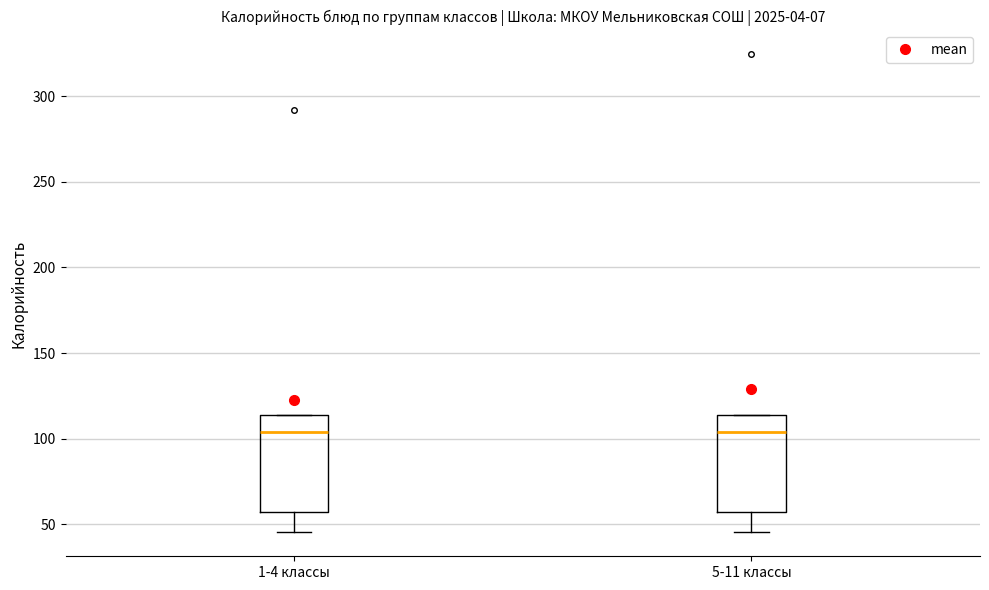

Reading left to right, read every box against the y-axis: the position of its median line, the range the box covers, and the ends of its whiskers. The values are not printed on the chart, so give them approximately, as read against the axis.

1-4 классы: median 105, box 55 to 115, whiskers 45 to 115
5-11 классы: median 105, box 55 to 115, whiskers 45 to 115